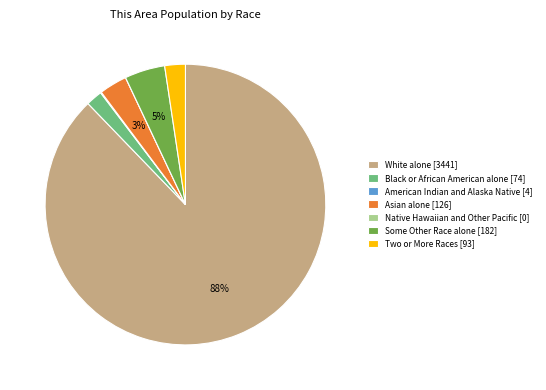

What percentage is the Some Other Race alone [182] slice, to the nearest percent?

5%